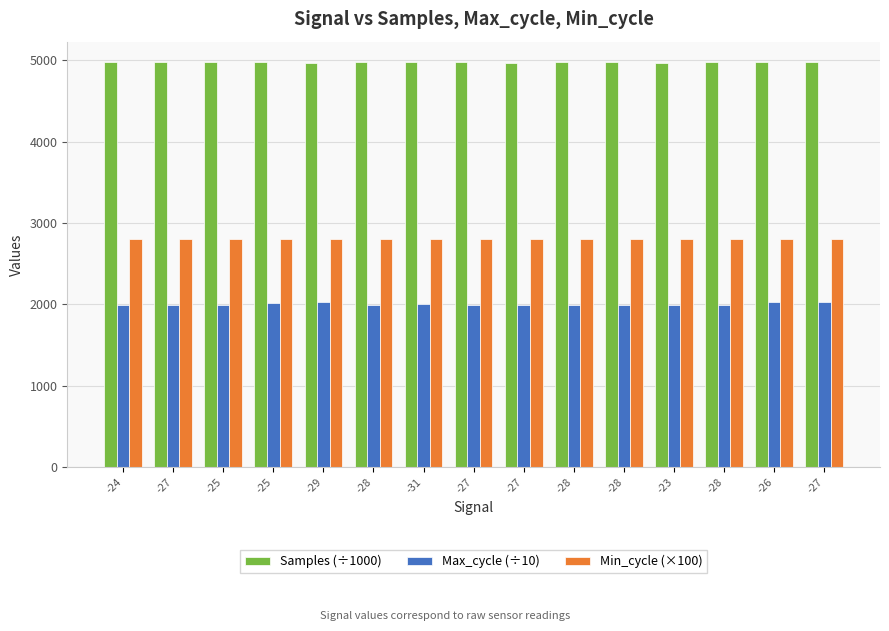

What is the minimum value for Samples (÷1000)?

4959.4